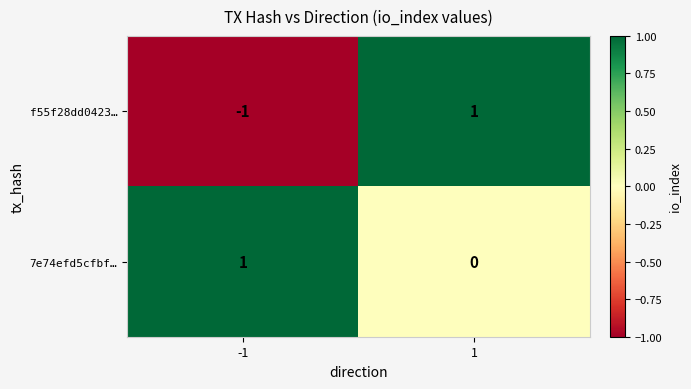

At how many categories does at least one series exceed 0?

2